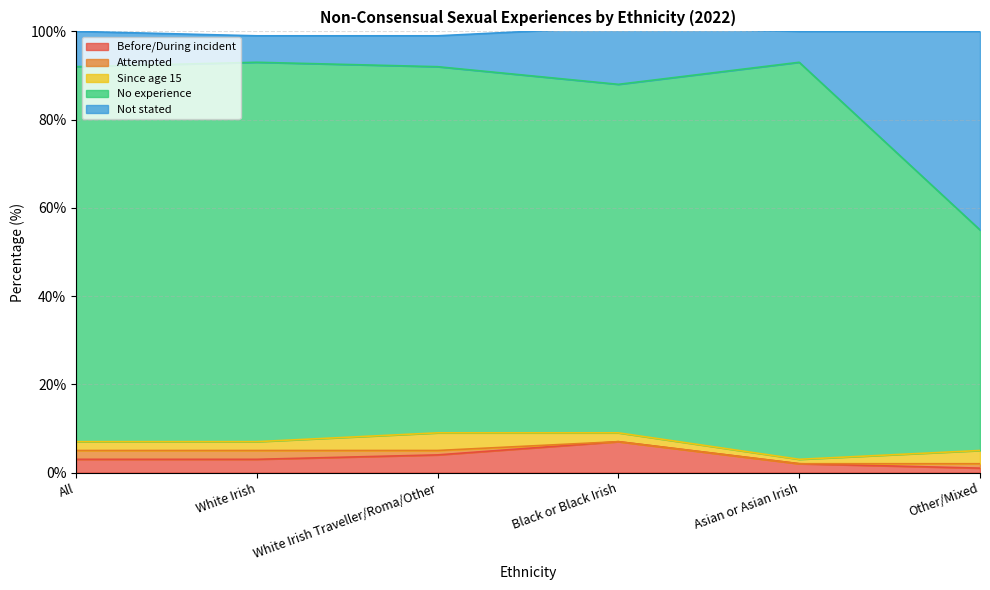

Count the number of categories in the chart.

6